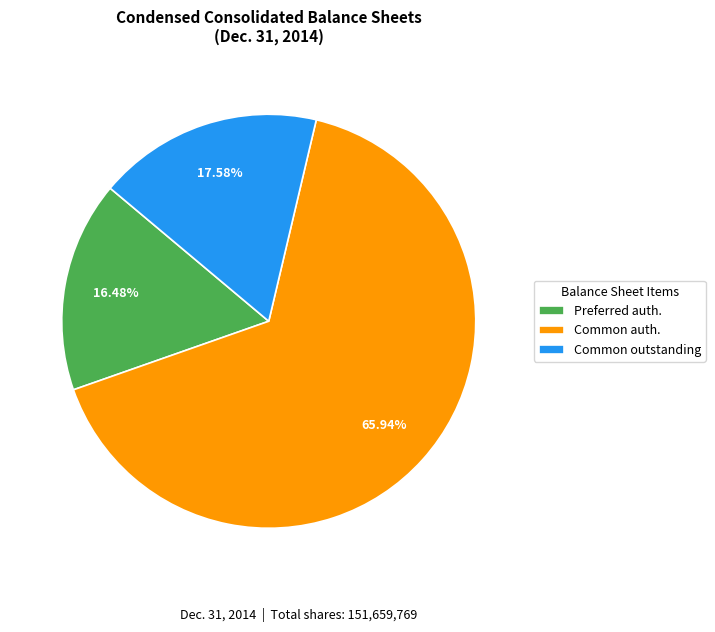

Which slice is the smallest?

Preferred auth.